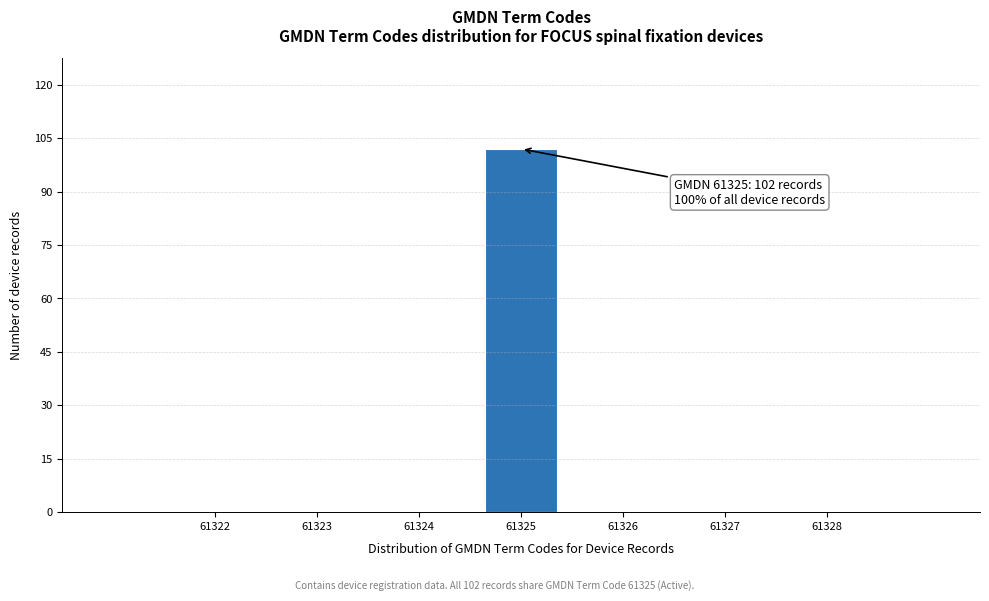

Reading right to left, list all the values displayed in this chart.

61328=0	61327=0	61326=0	61325=102	61324=0	61323=0	61322=0